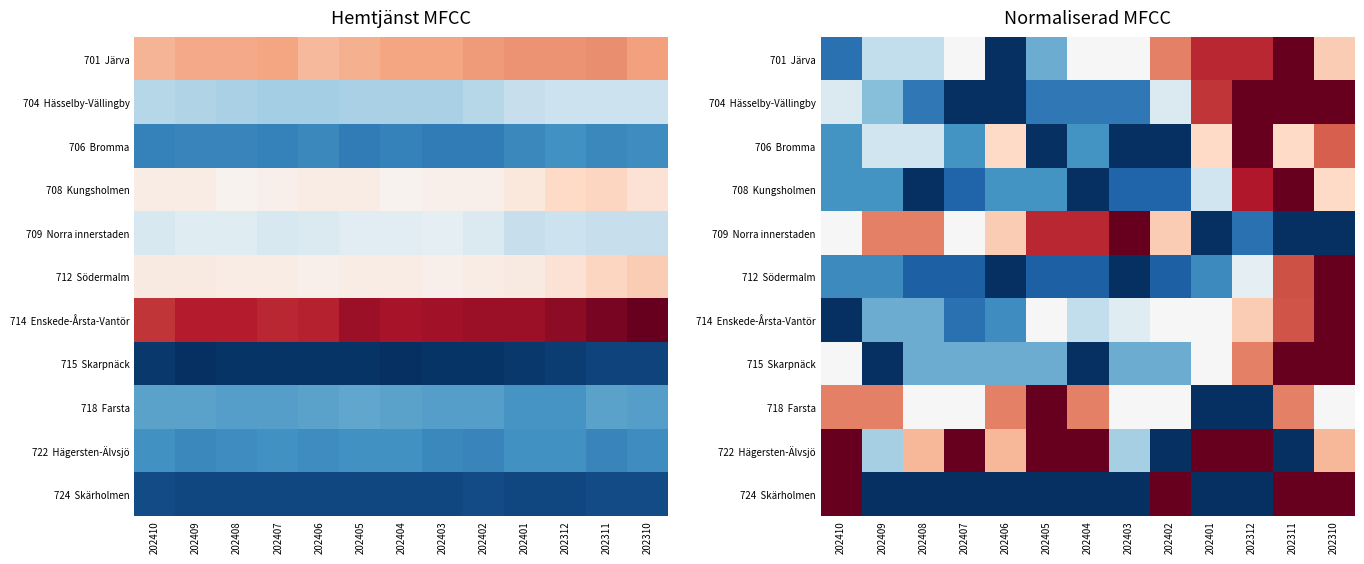

What is the highest value of the 701 Järva series?

1.0